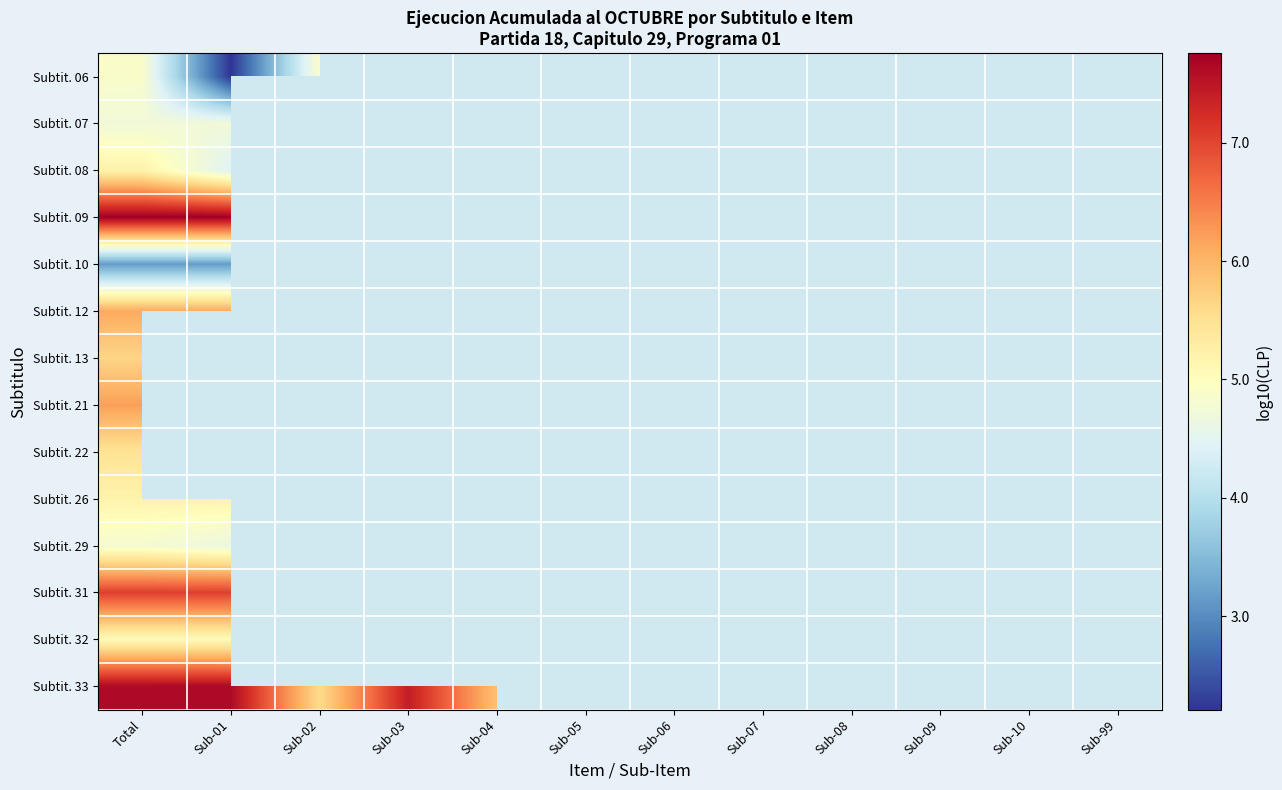

Is the value of Subtit. 26 at Total greater than the value of Subtit. 33 at Sub-09?

No